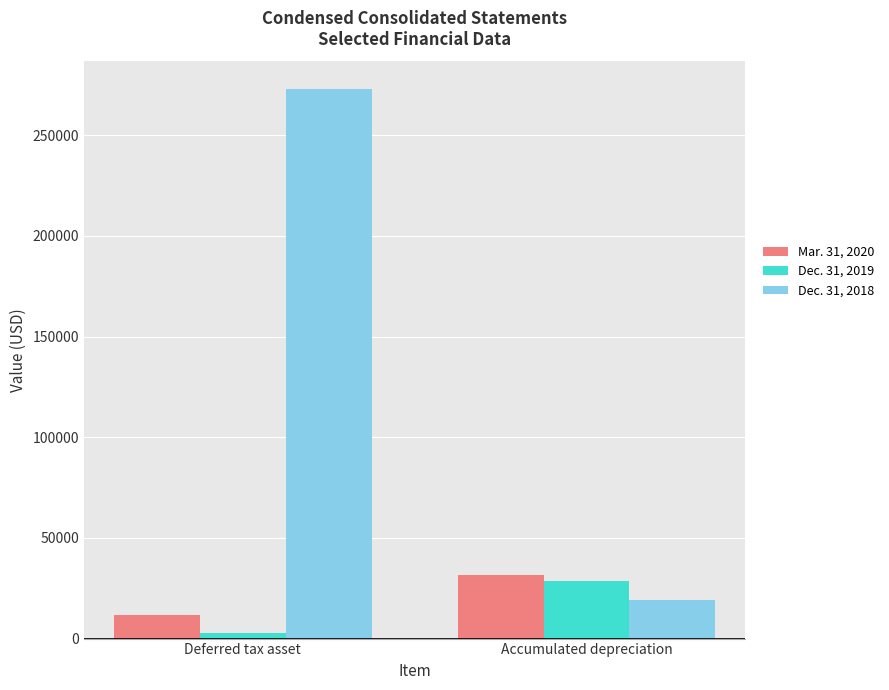

The value of Dec. 31, 2018 at Deferred tax asset is 432511. True or false?

False